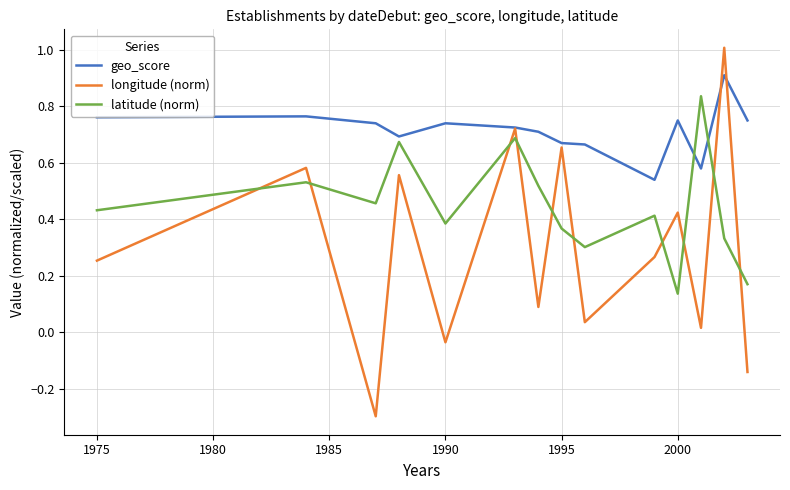

Which series has the largest range (max minus min)?

longitude (norm)